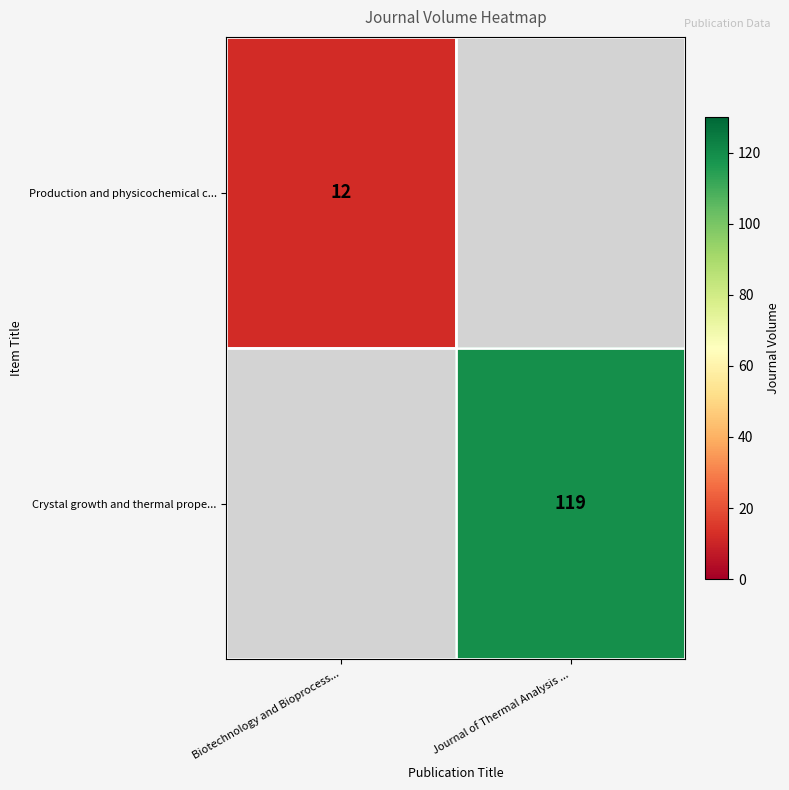

The Crystal growth and thermal prope... series shows 180 at Journal of Thermal Analysis .... True or false?

False